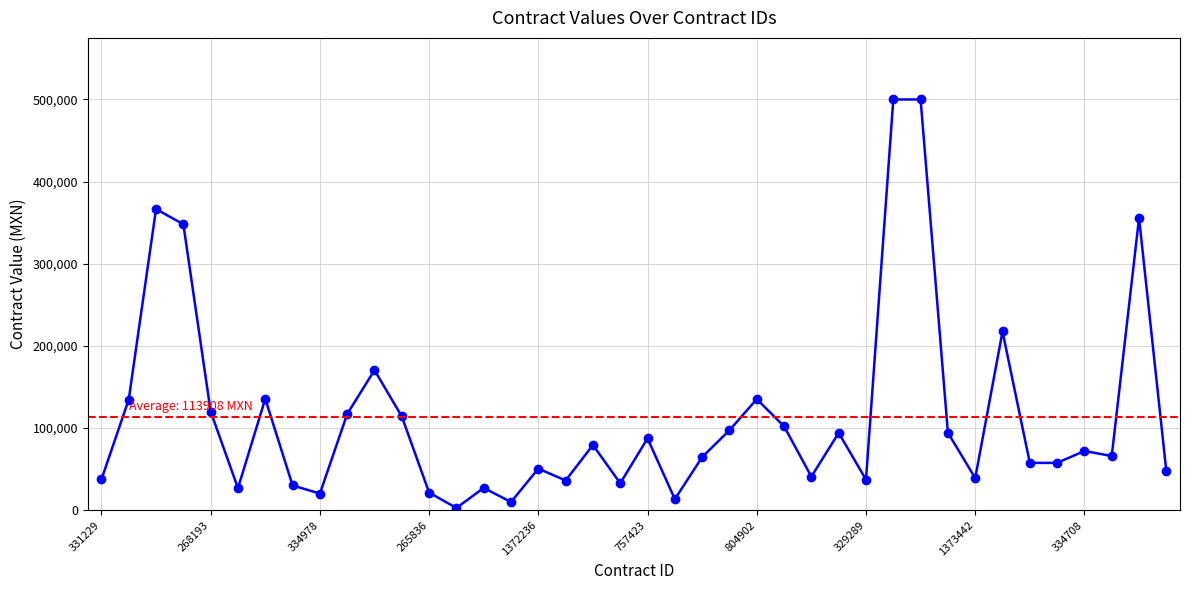

What is the approximate value at 34?

57460.0